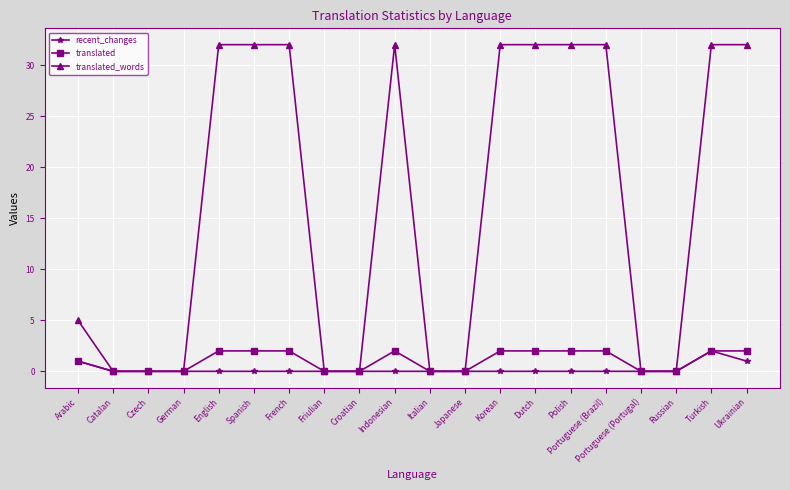

What is the maximum value shown in the chart?

32